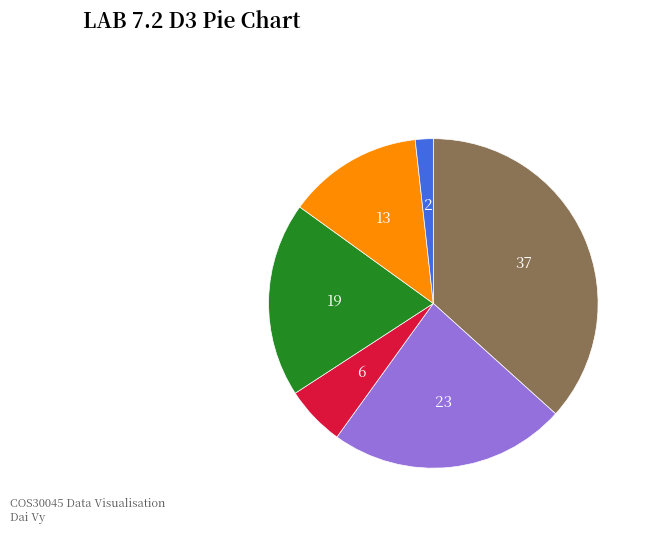

How many slices are in this pie chart?

6